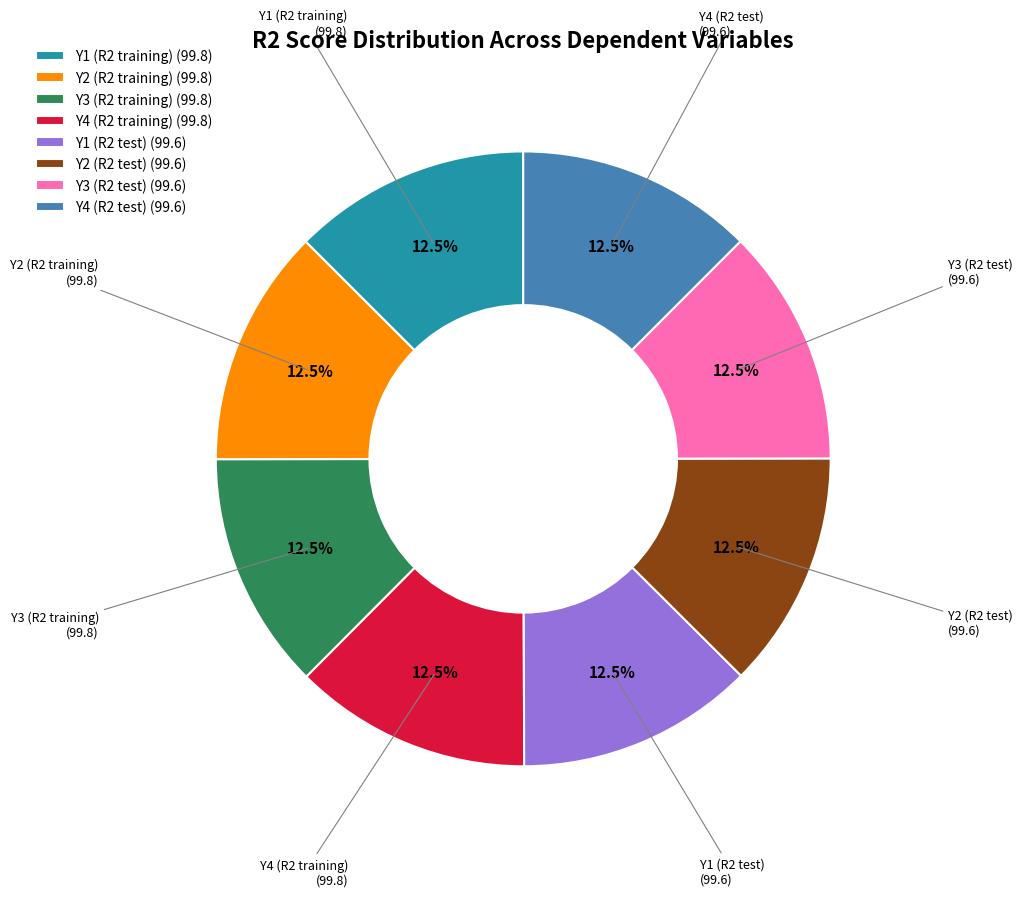

Count the number of slices in the pie.

8